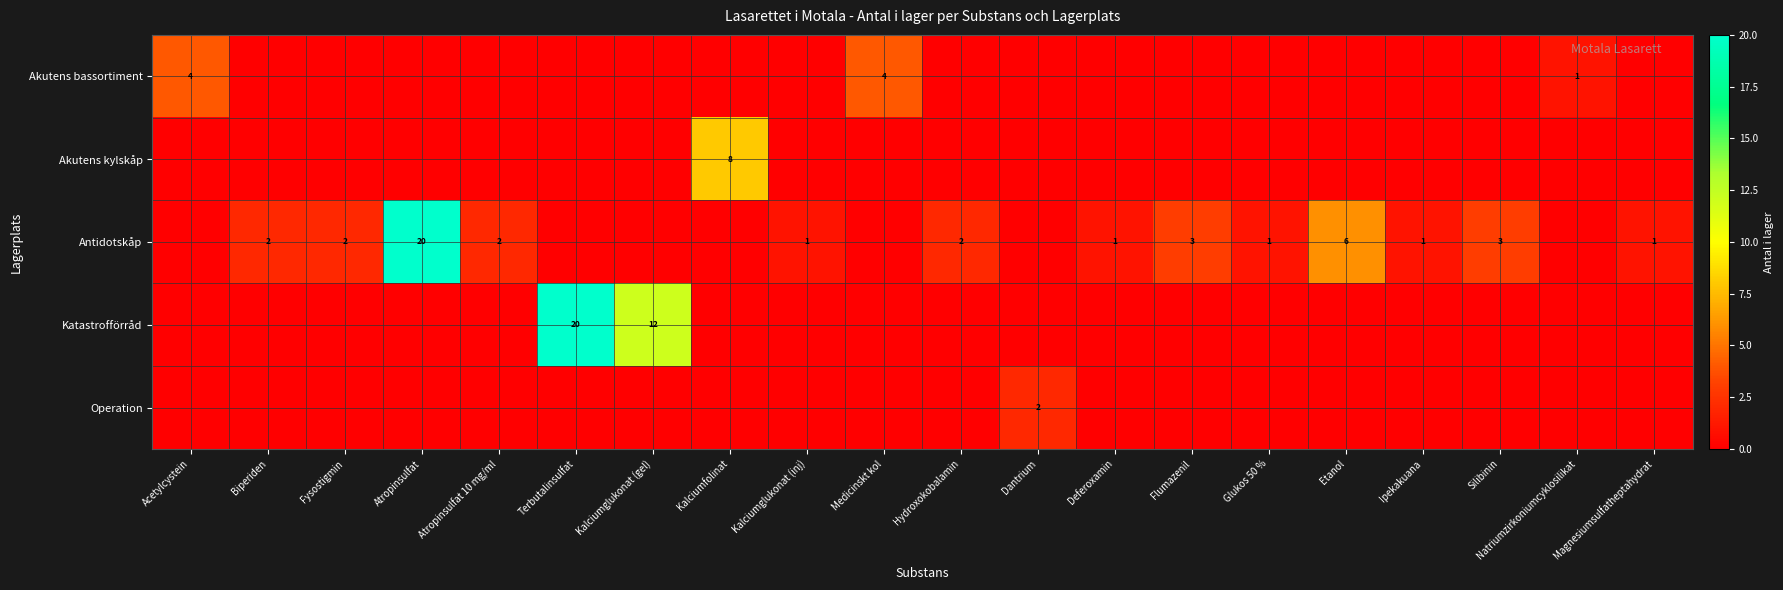

List the labels in order of row_4 value, smallest first.

Acetylcystein, Biperiden, Fysostigmin, Atropinsulfat, Atropinsulfat 10 mg/ml, Terbutalinsulfat, Kalciumglukonat (gel), Kalciumfolinat, Kalciumglukonat (inj), Medicinskt kol, Hydroxokobalamin, Deferoxamin, Flumazenil, Glukos 50 %, Etanol, Ipekakuana, Silibinin, Natriumzirkoniumcyklosilikat, Magnesiumsulfatheptahydrat, Dantrium